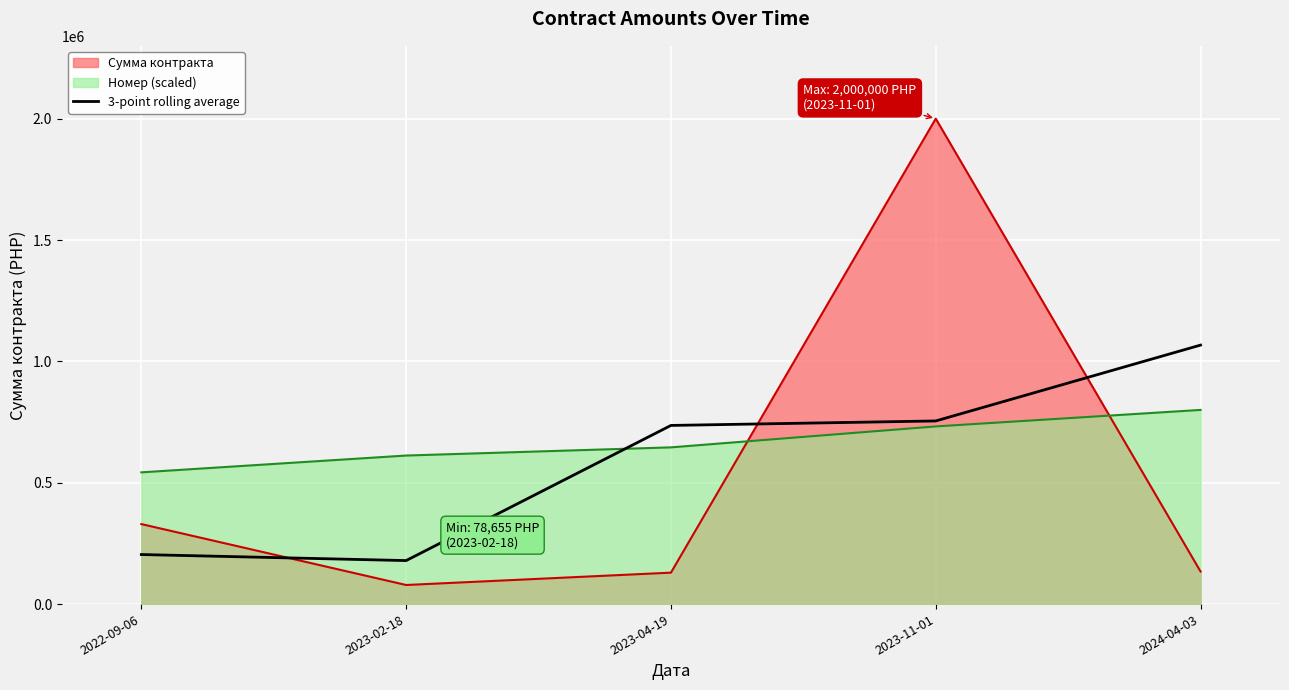

What is the smallest value displayed?

78655.0